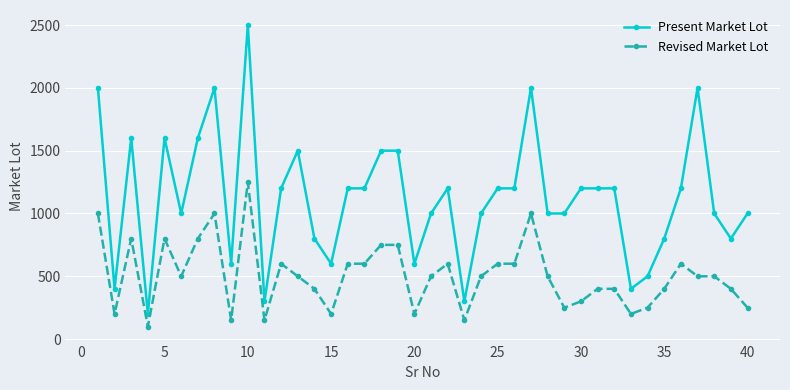

What is the value of the Present Market Lot point at the 32nd from the left?

1200